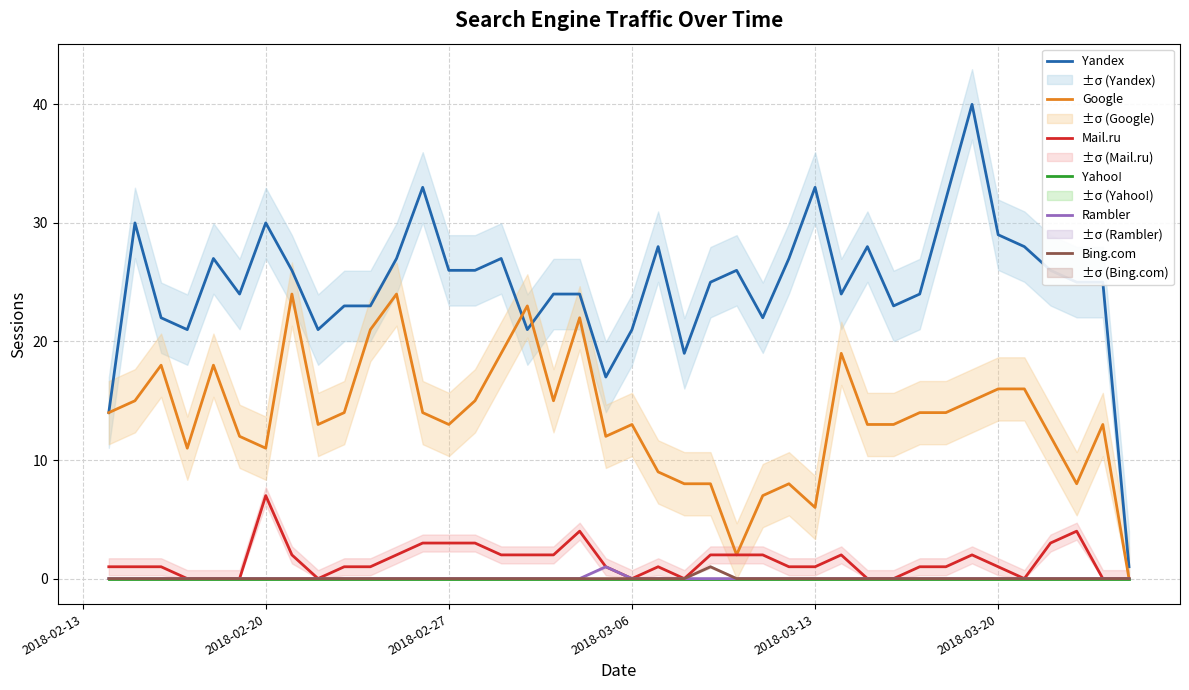

True or false: Yandex and Bing.com intersect in this chart.

False